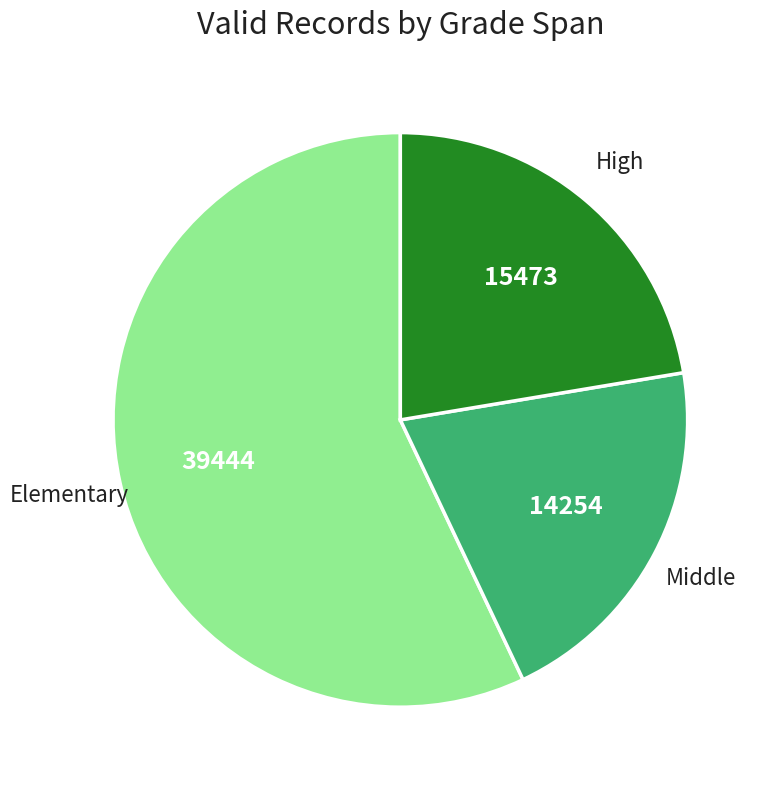

Is there a majority slice in this chart?

Yes